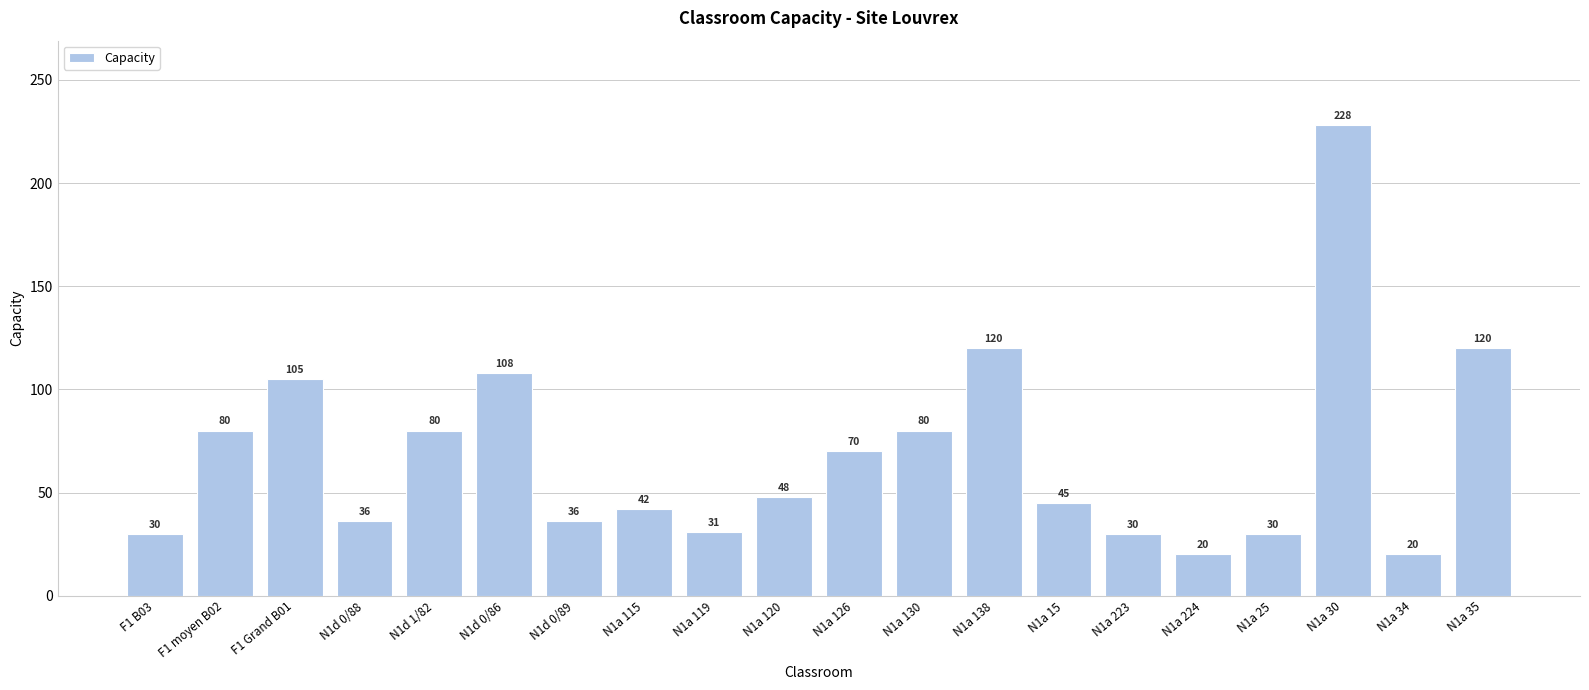

What is the label of the 13th bar from the left?

N1a 138